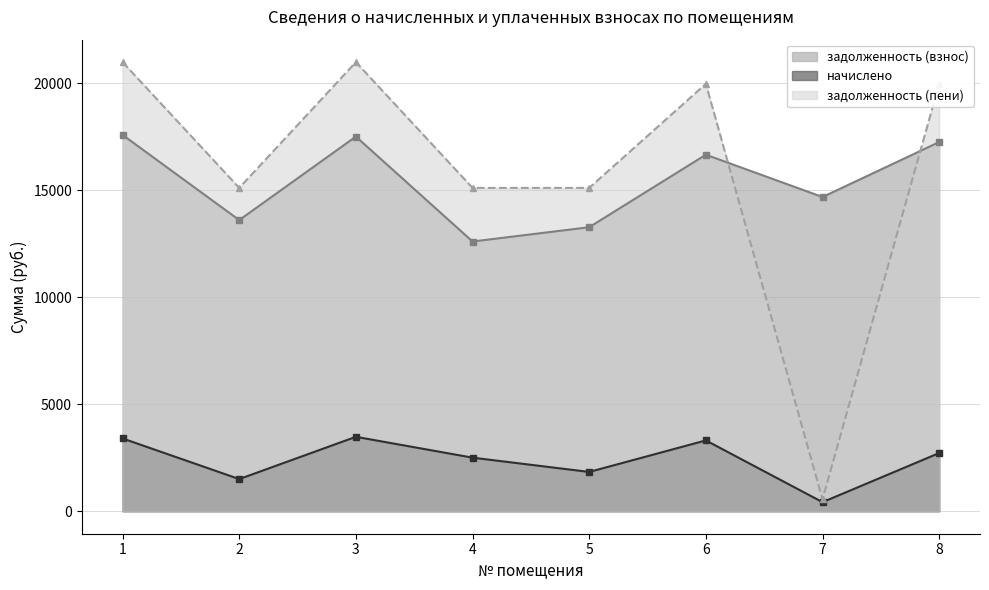

Where does the задолженность (пени) series first go above 19978?

1